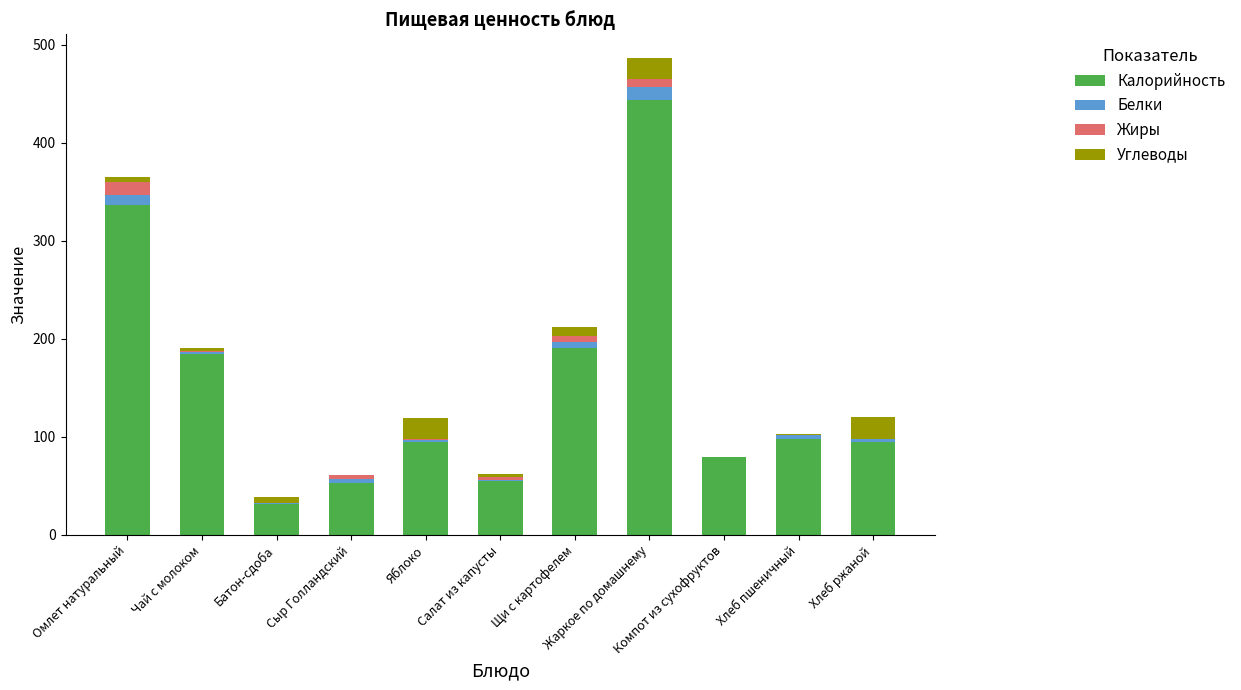

What is the sum of all Жиры values?

38.8